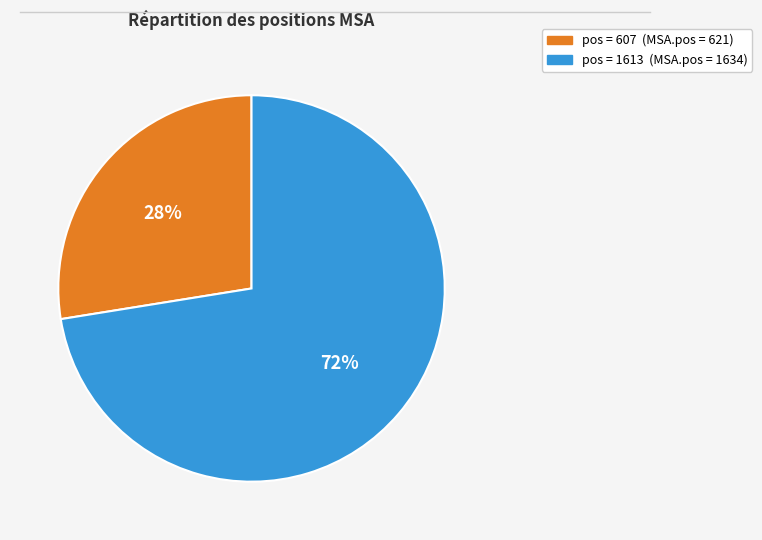

What is the largest slice in the pie chart?

pos = 1613 (MSA.pos = 1634)